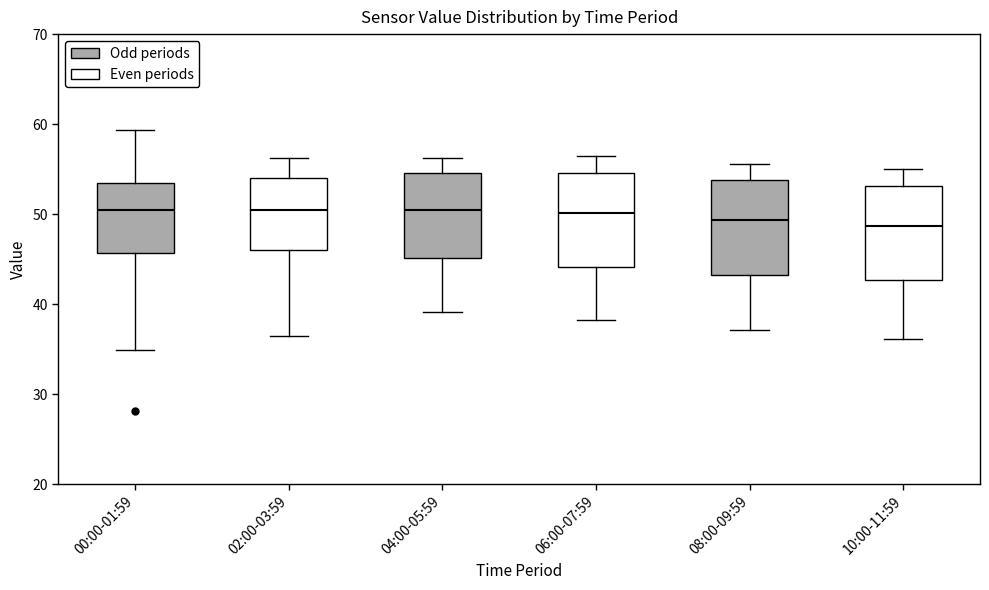

Where does the upper whisker of the box for 06:00-07:59 end on the y-axis? The values are not printed on the chart, so give them approximately, as read against the axis.

57